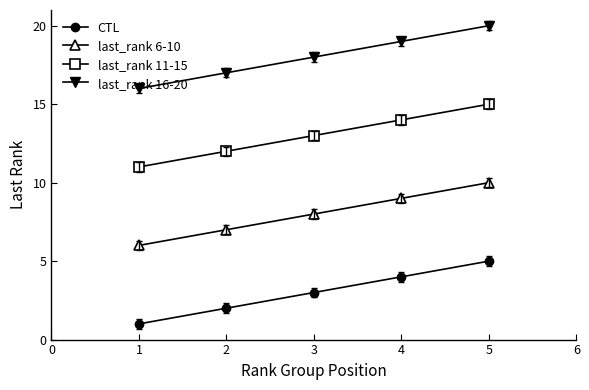

What is the sum of all CTL values?

15